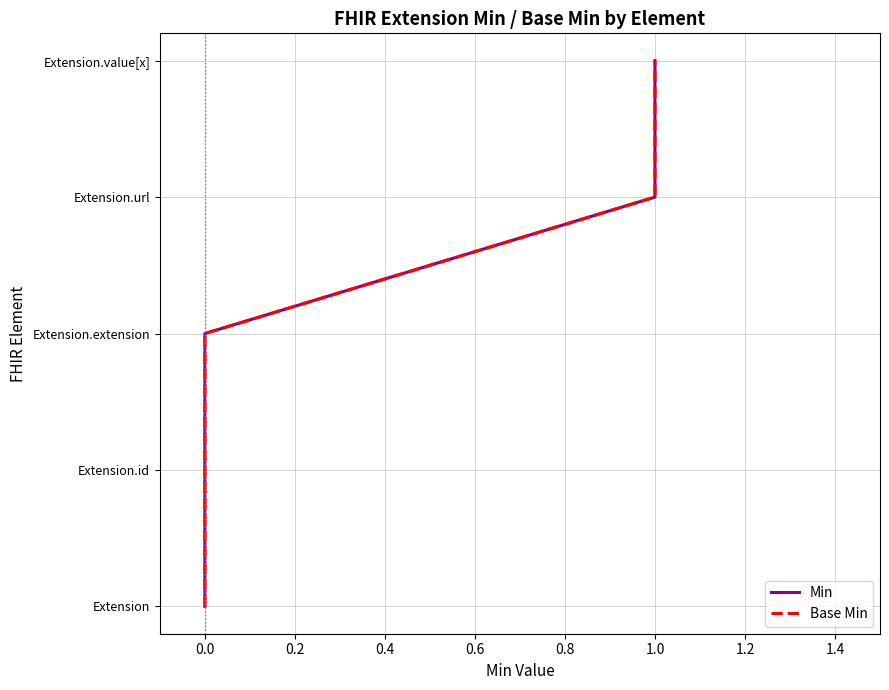

Does the chart display data point markers on the line(s)?

No